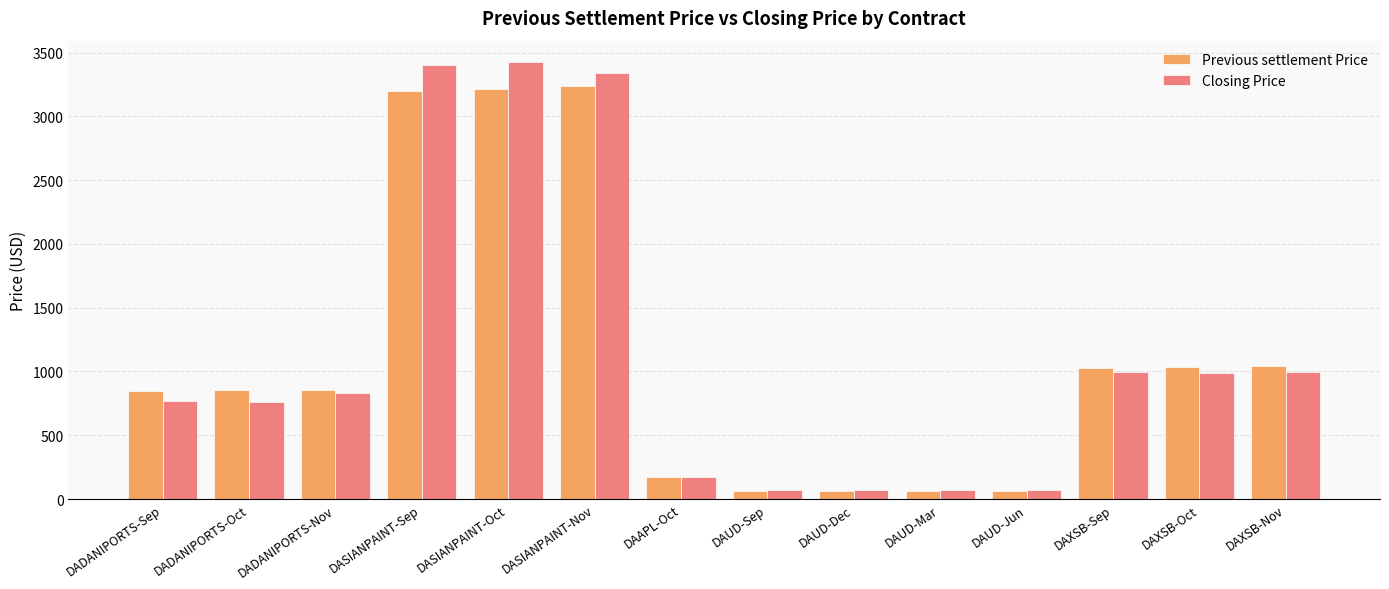

What is the label of the 1st bar from the left?

DADANIPORTS-Sep